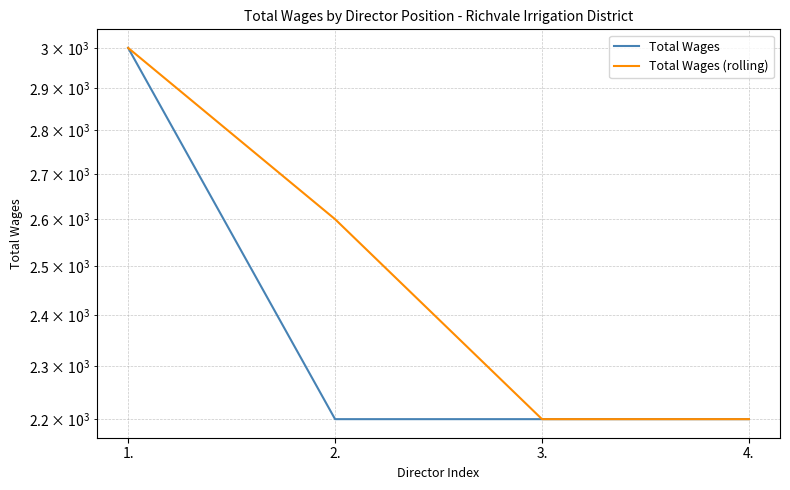

Reading right to left, list all the values displayed in this chart.

Total Wages: 4.=2200	3.=2200	2.=2200	1.=3000
Total Wages (rolling): 4.=2200	3.=2200	2.=2600	1.=3000